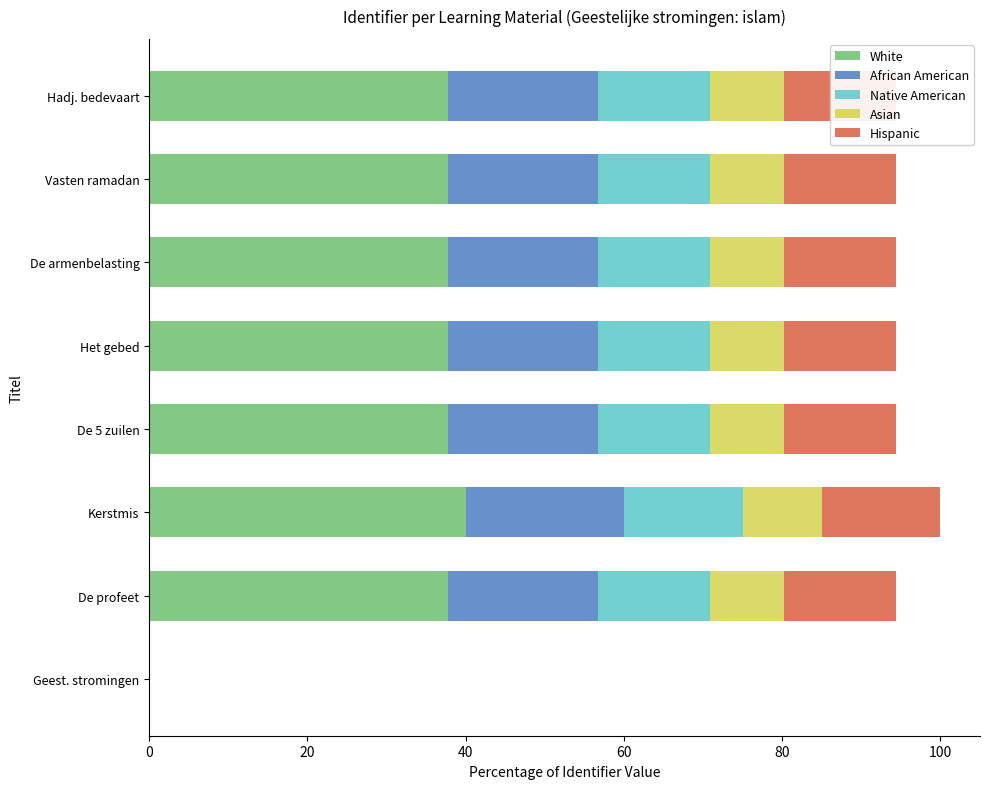

What is the total value across all series at De 5 zuilen?

94.4